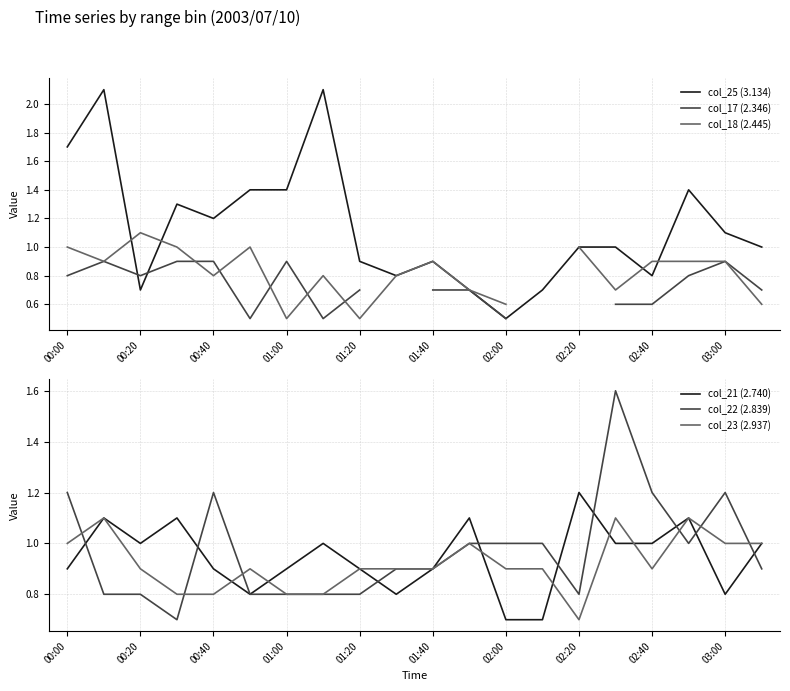

What is the minimum value for col_25 (3.134)?

0.5